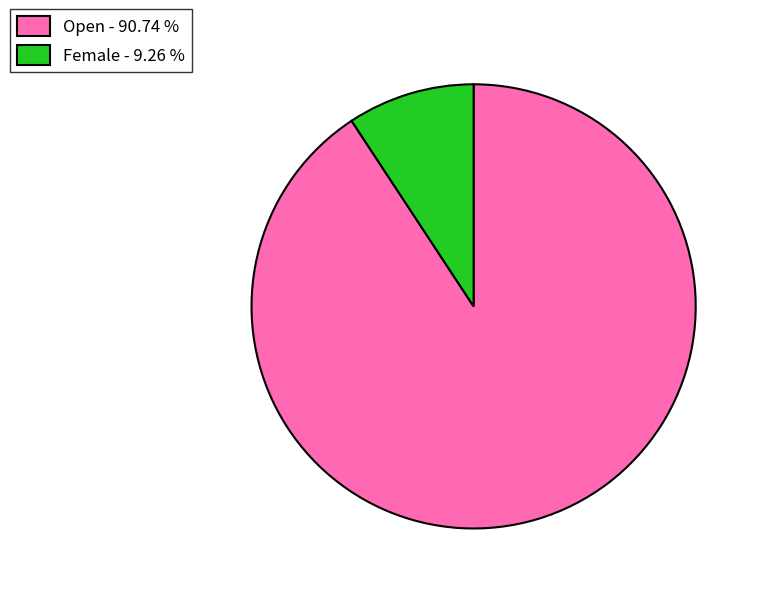

Is Female the majority of the pie?

No